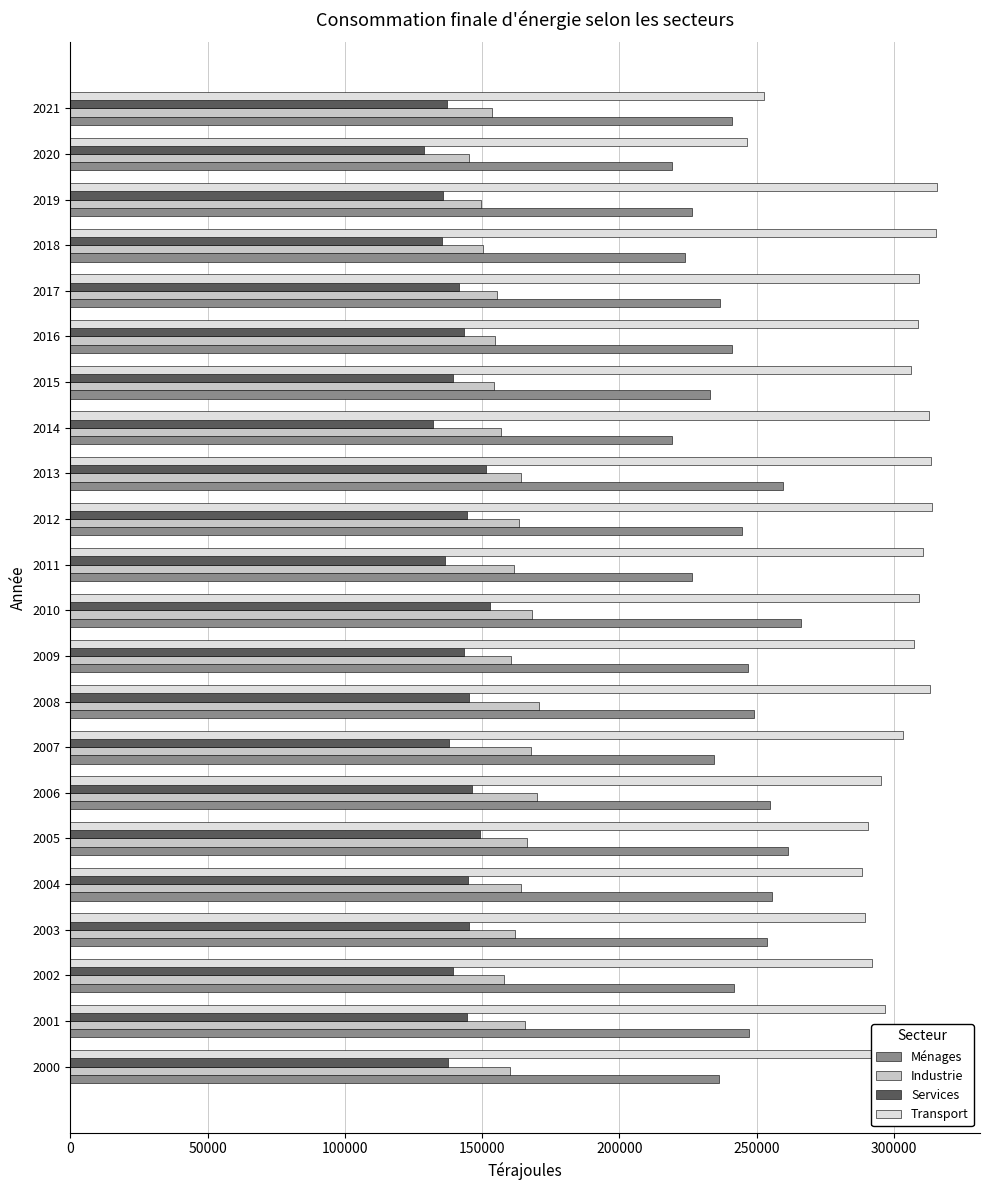

What is the spread (max minus min) of values at 2005?

141190